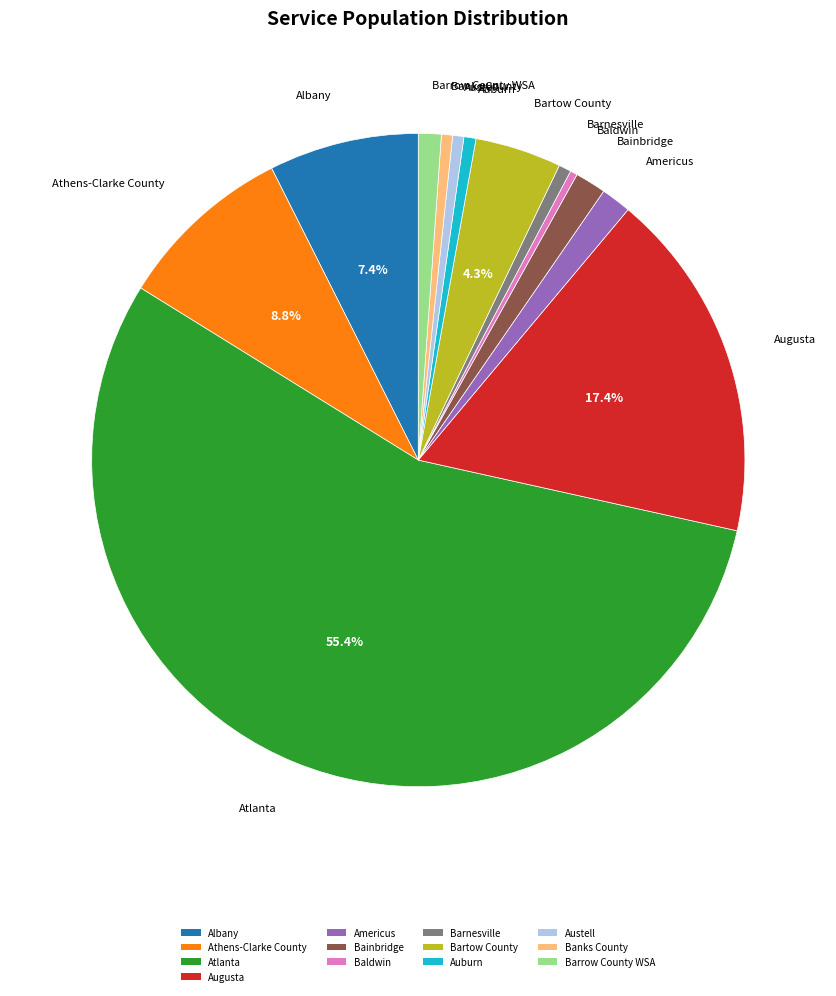

Which slice is the largest?

Atlanta